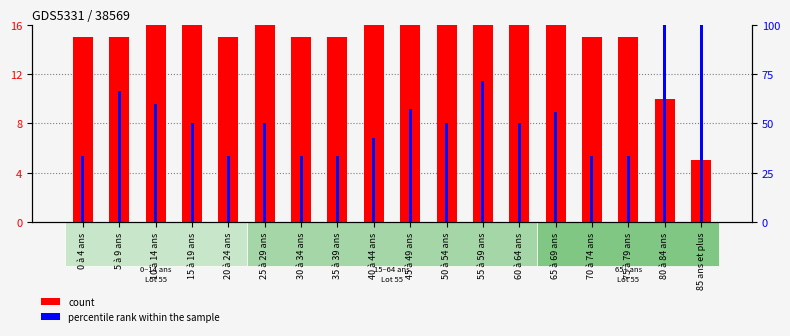

What is the value of the percentile rank within the sample bar at the 15th from the left?

33.3